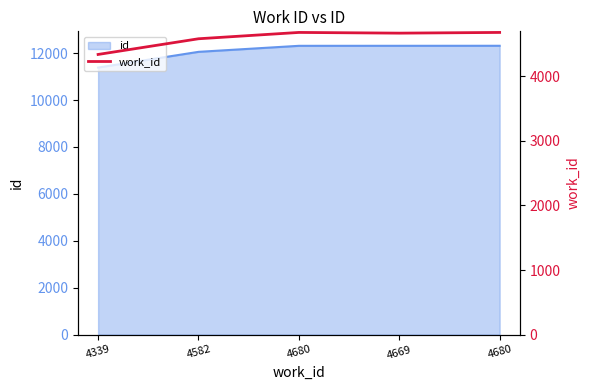

List the labels in order of value, smallest first.

4339, 4582, 4669, 4680, 4680